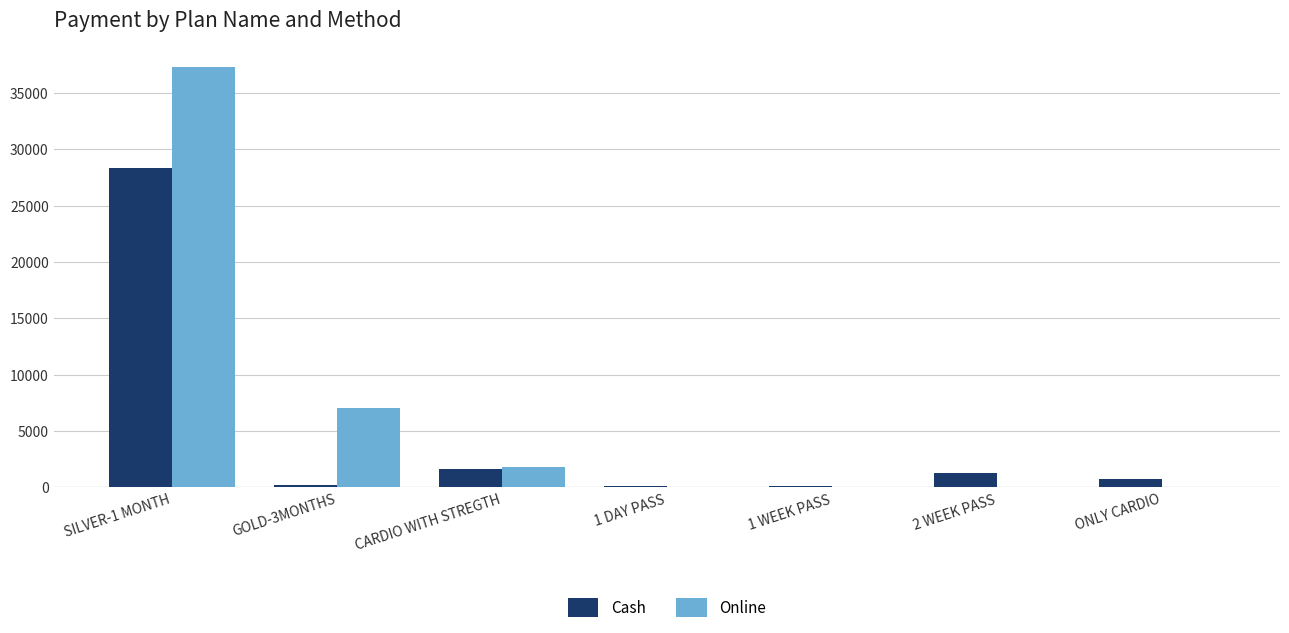

Which series has the largest total across all categories?

Online